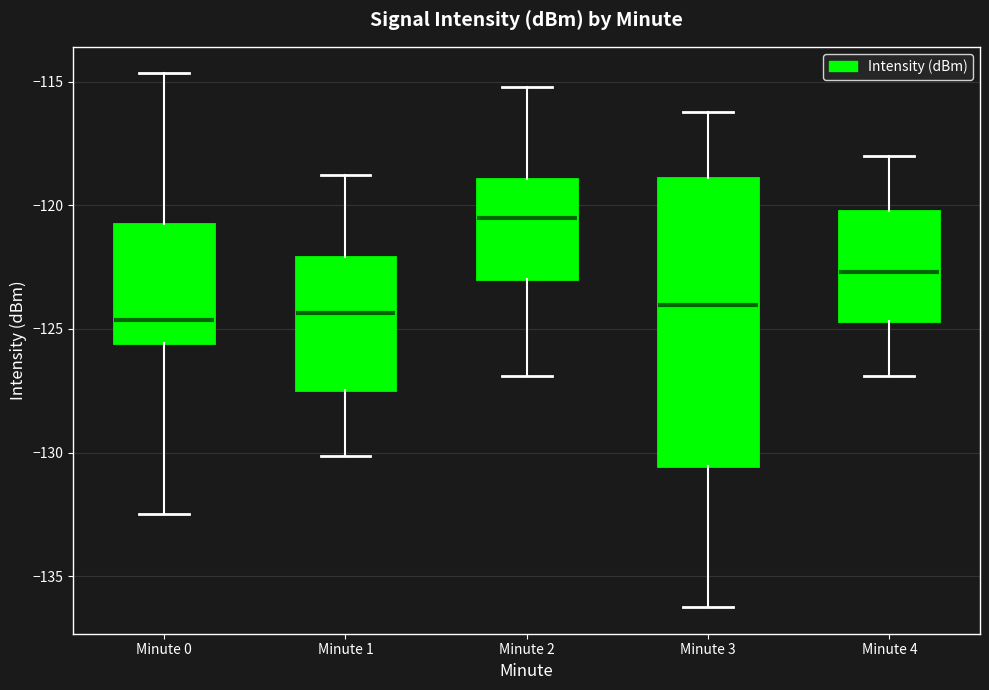

Reading left to right, read every box against the y-axis: the position of its median line, the range the box covers, and the ends of its whiskers. The values are not printed on the chart, so give them approximately, as read against the axis.

Minute 0: median -124.5, box -125.5 to -121.0, whiskers -132.5 to -114.5
Minute 1: median -124.5, box -127.5 to -122.0, whiskers -130.0 to -119.0
Minute 2: median -120.5, box -123.0 to -119.0, whiskers -127.0 to -115.0
Minute 3: median -124.0, box -130.5 to -119.0, whiskers -136.0 to -116.0
Minute 4: median -122.5, box -124.5 to -120.0, whiskers -127.0 to -118.0